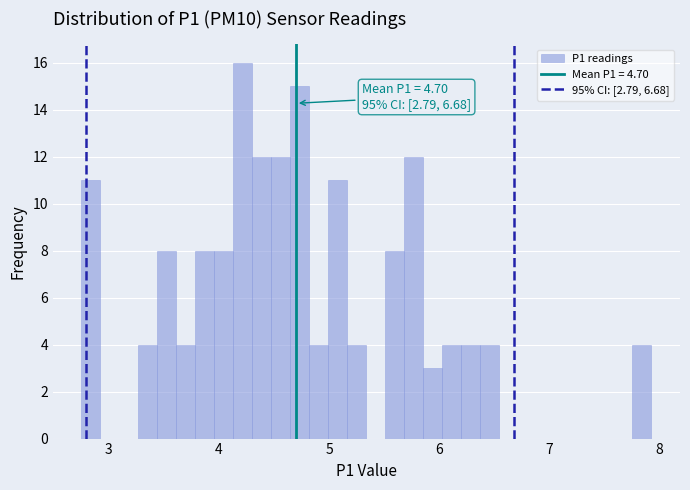

Around what value on the x-axis is the tallest bar? Give the approximate position of its centre, as read against the axis.

4.2